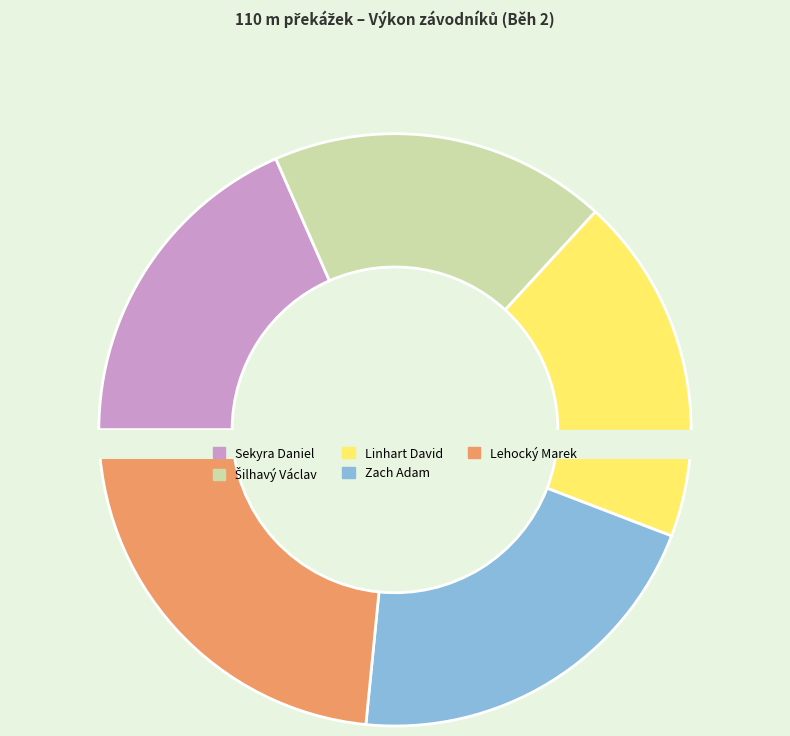

How many slices are in this pie chart?

5